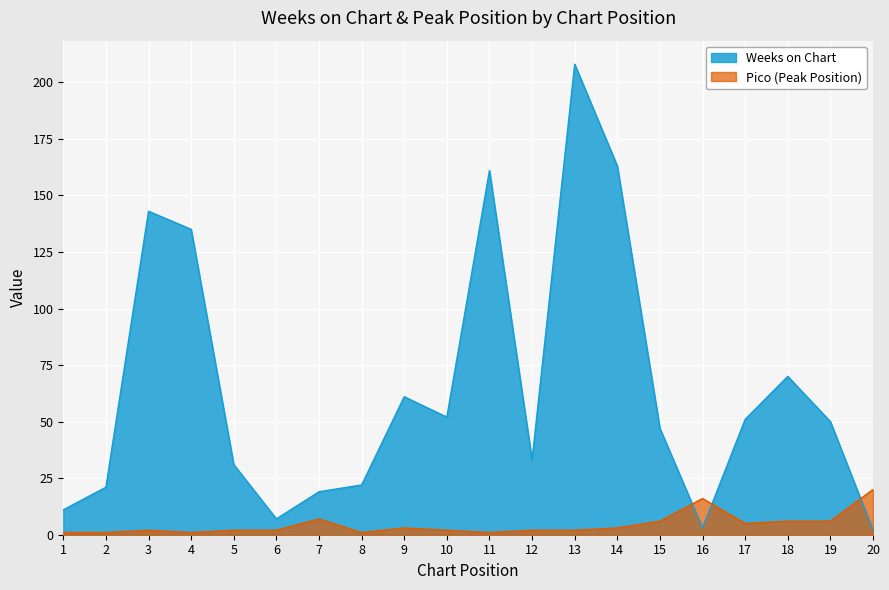

True or false: Pico and Weeks on Chart intersect in this chart.

True